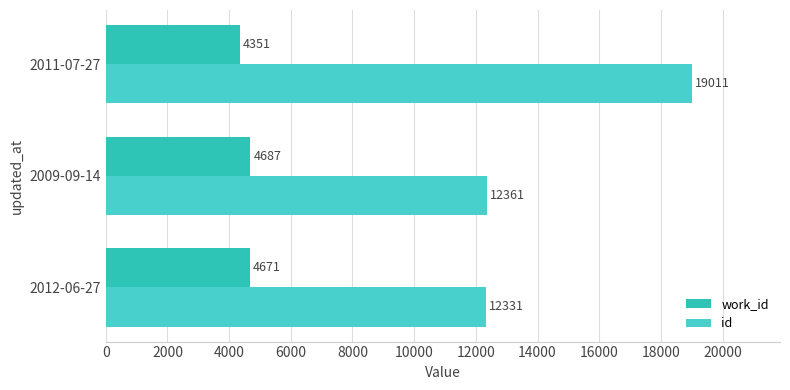

How many distinct data groups are displayed?

2